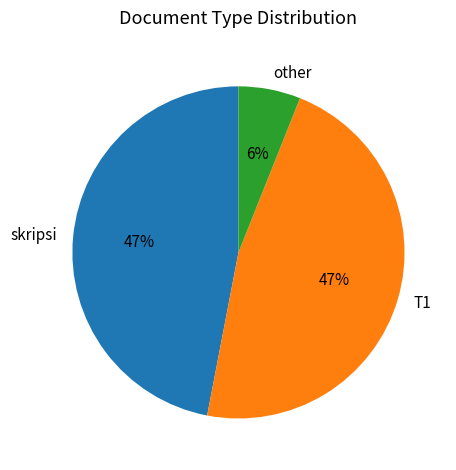

To the nearest percent, what is the combined percentage of T1 and other?

53%